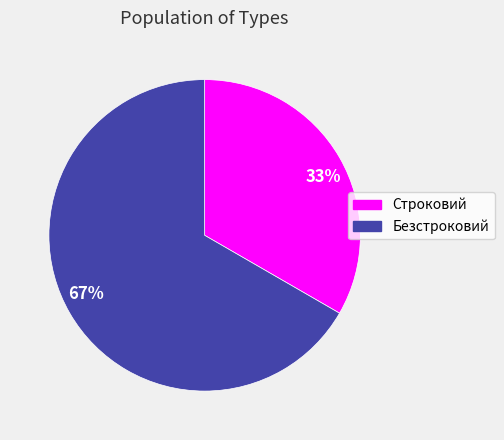

To the nearest percent, what is the combined percentage of 67% and 33%?

100%